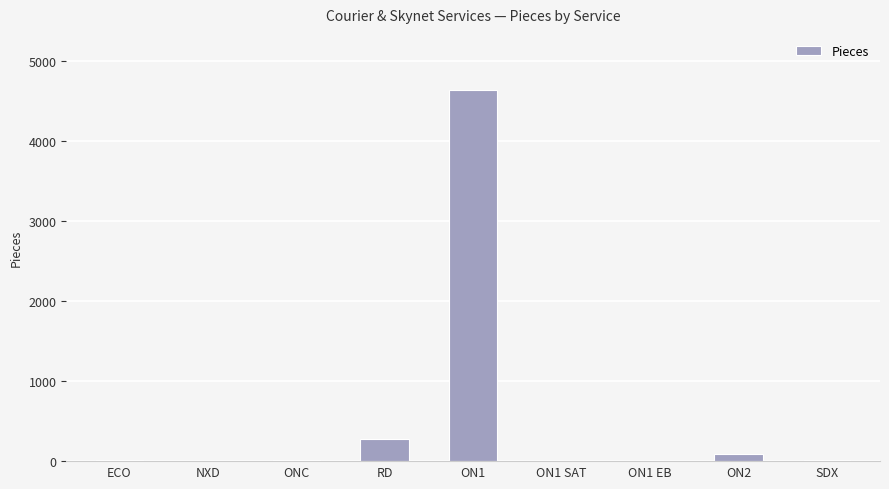

How many distinct data groups are displayed?

1